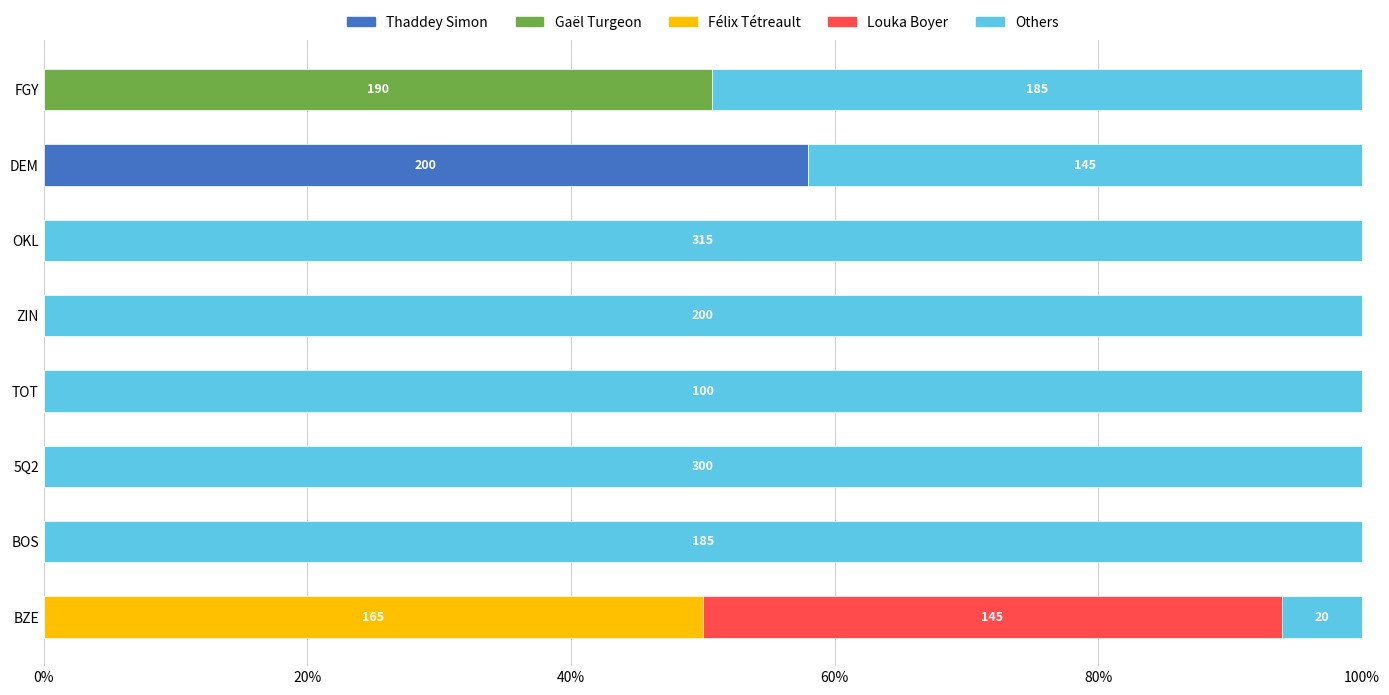

At which label does Thaddey Simon reach its peak?

DEM